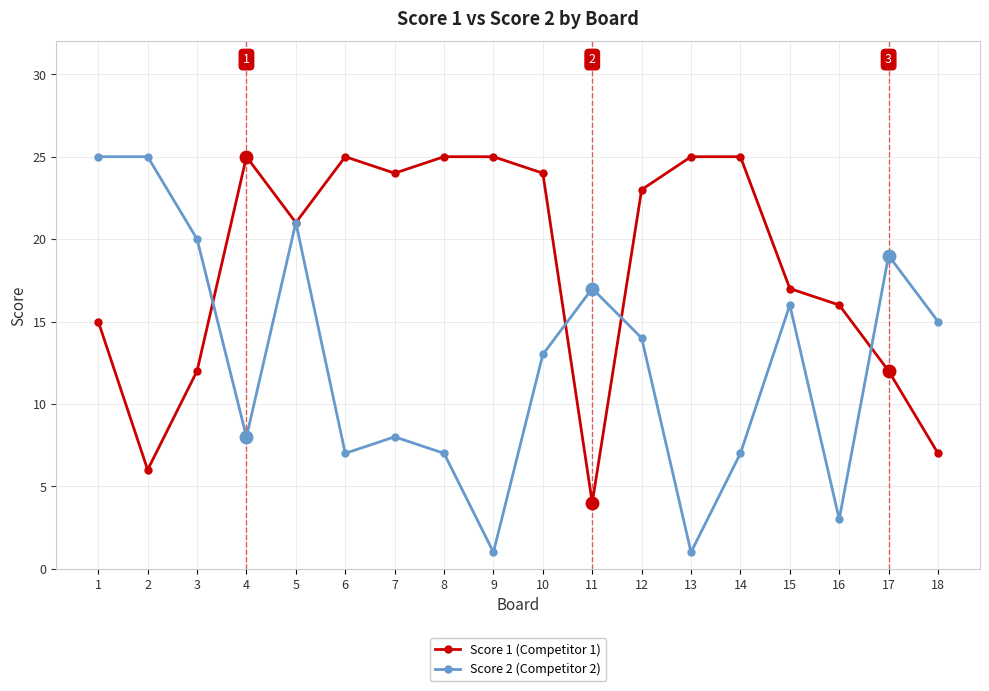

The value of Score 2 (Competitor 2) at 1 is 11. True or false?

False